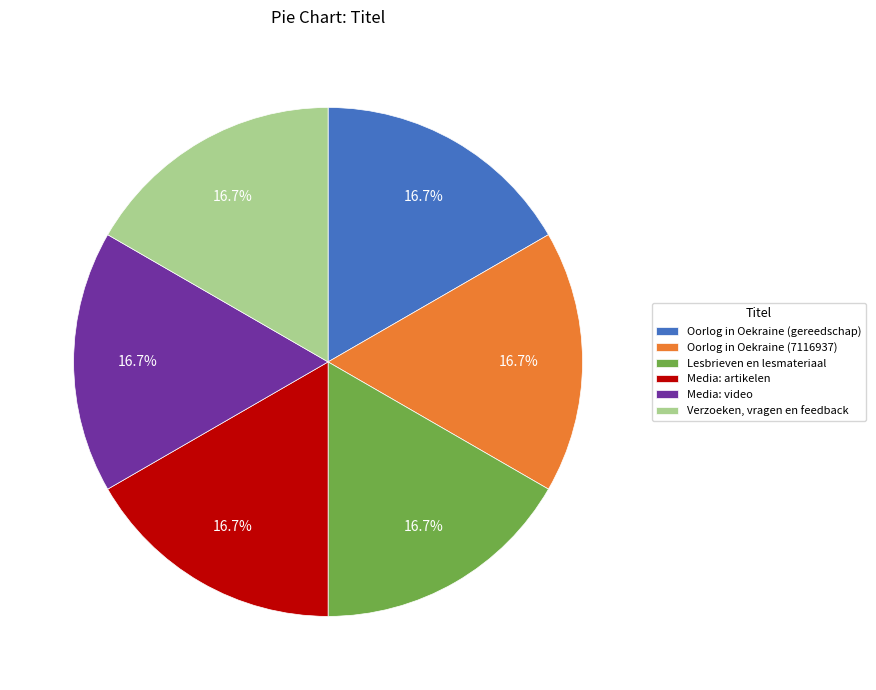

Do Lesbrieven en lesmateriaal and Media: video together represent more than half of the pie?

No